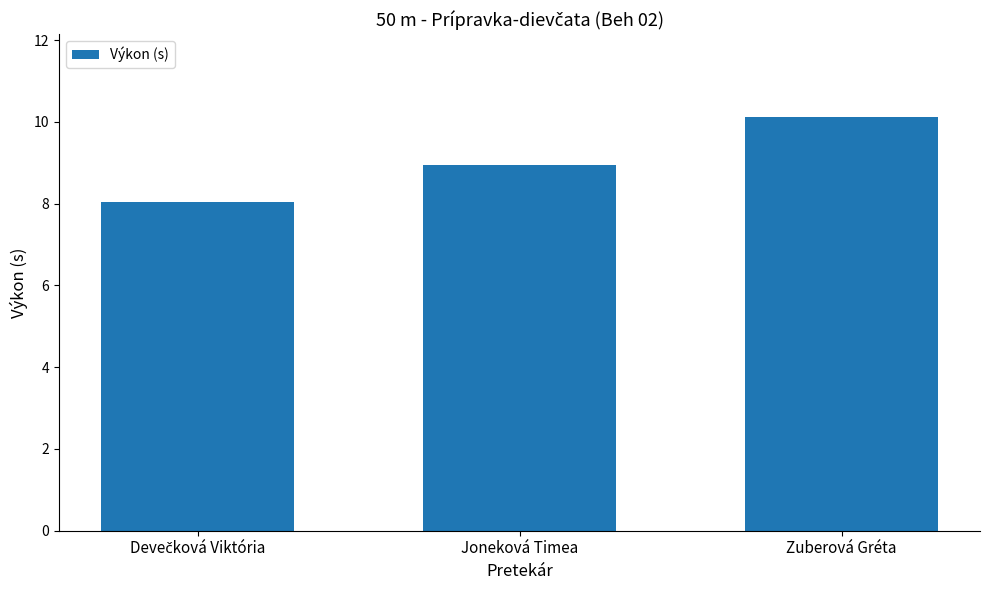

How many bars are there in total?

3